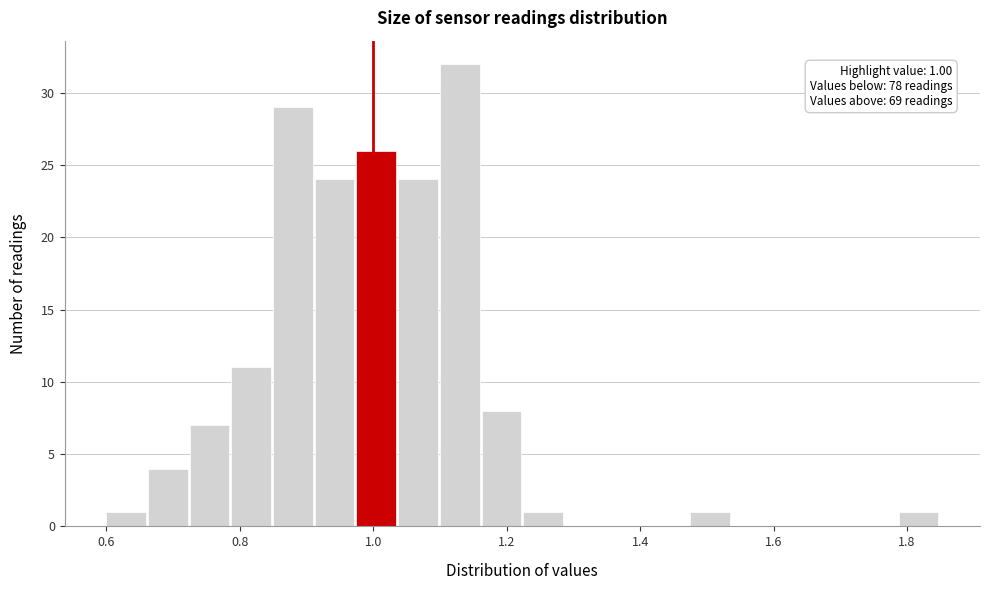

Read against the x-axis, roughly where is the centre of the tallest bar?

1.12